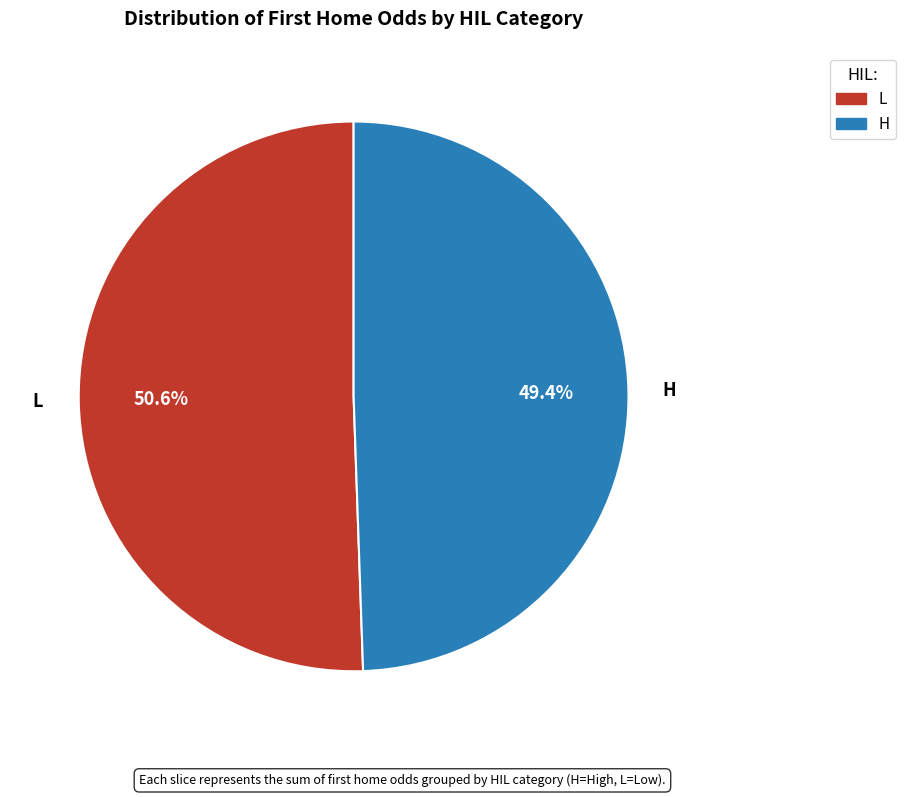

Is there a majority slice in this chart?

Yes